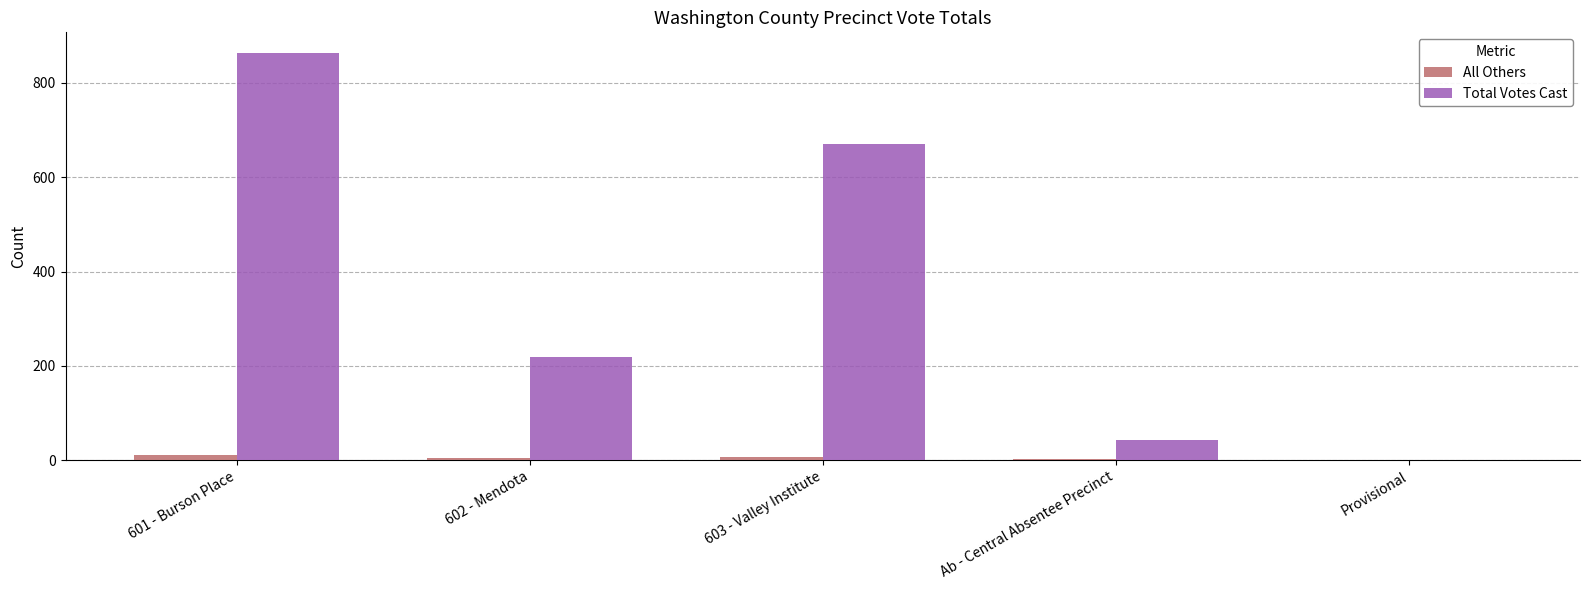

What are all the series names shown in the legend?

All Others, Total Votes Cast